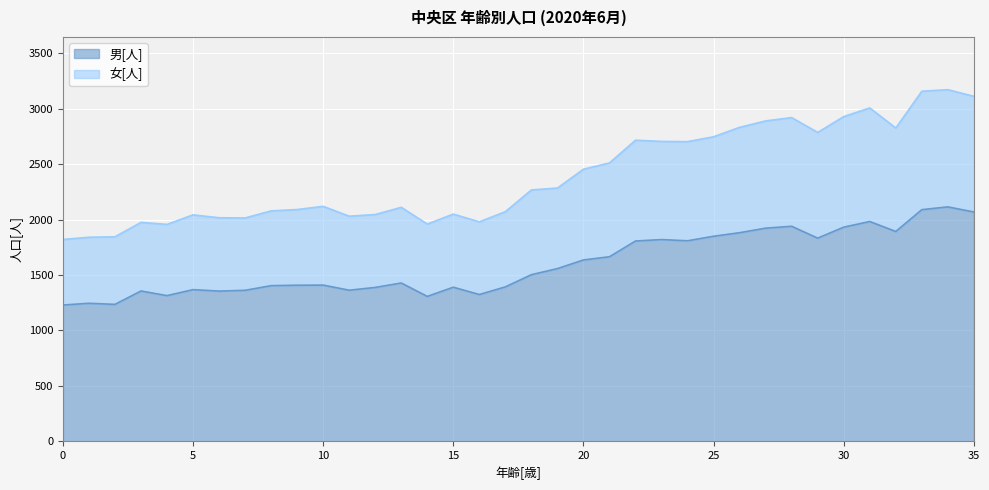

Rank the series by their average value, from lowest to highest.

男[人], 女[人]